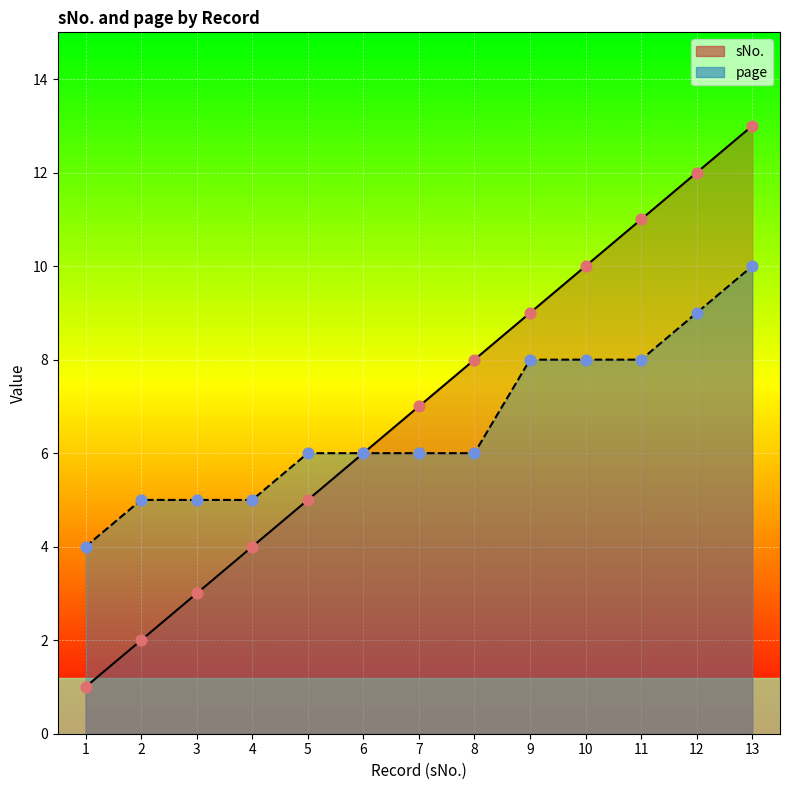

Which series contains the highest Y value?

sNo.